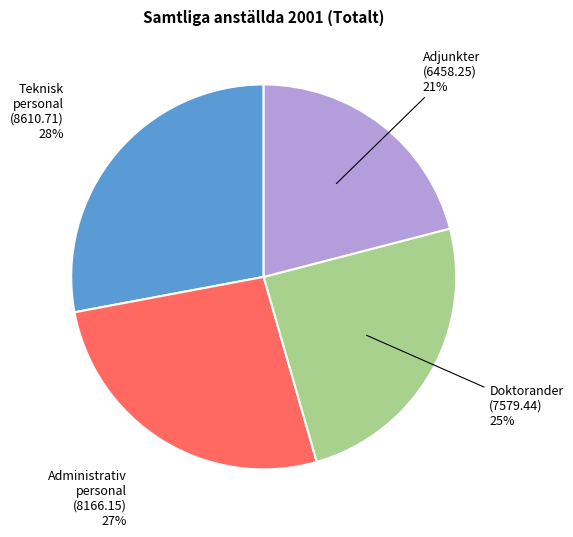

Is there a majority slice in this chart?

No